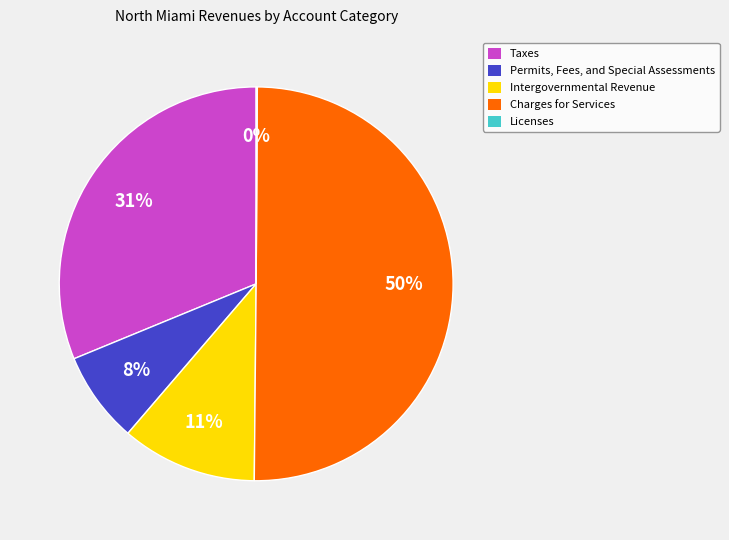

Which category has the biggest portion of the pie?

Charges for Services